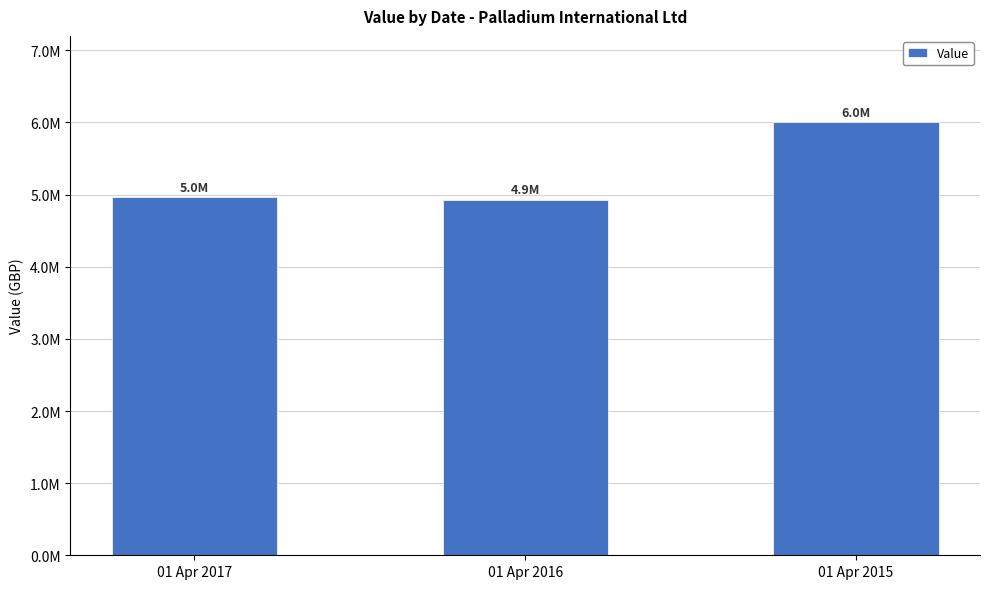

Reading right to left, list all the values displayed in this chart.

6000272	4923946	4964313